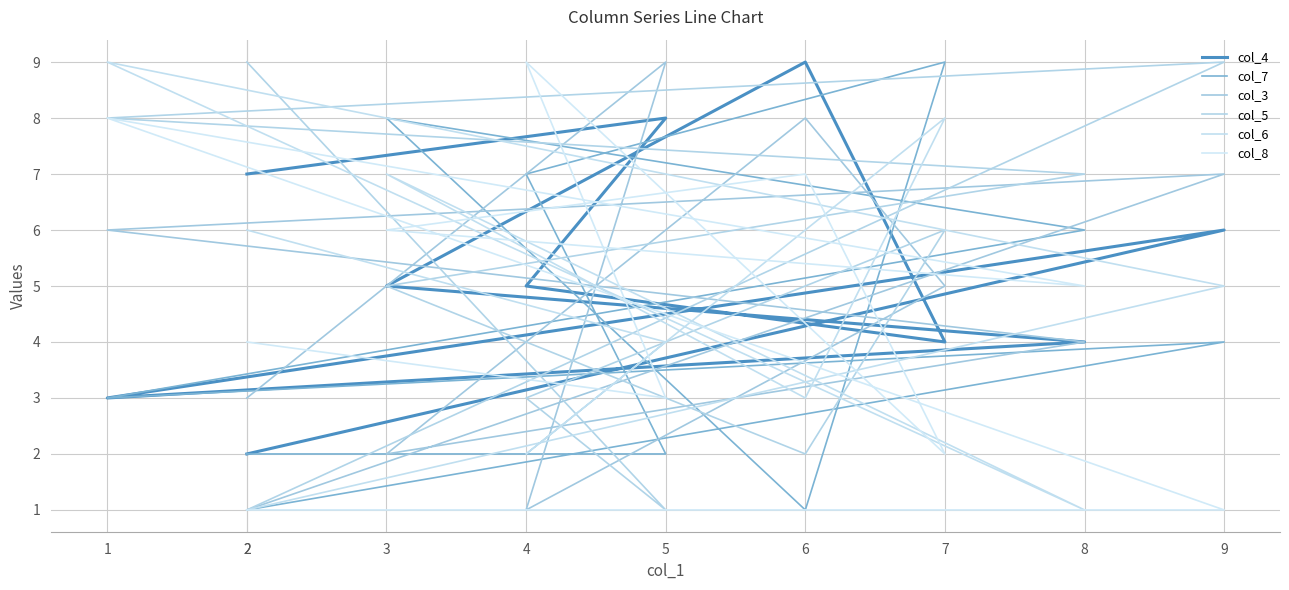

Count the col_5 values in the range 2 to 8.

6